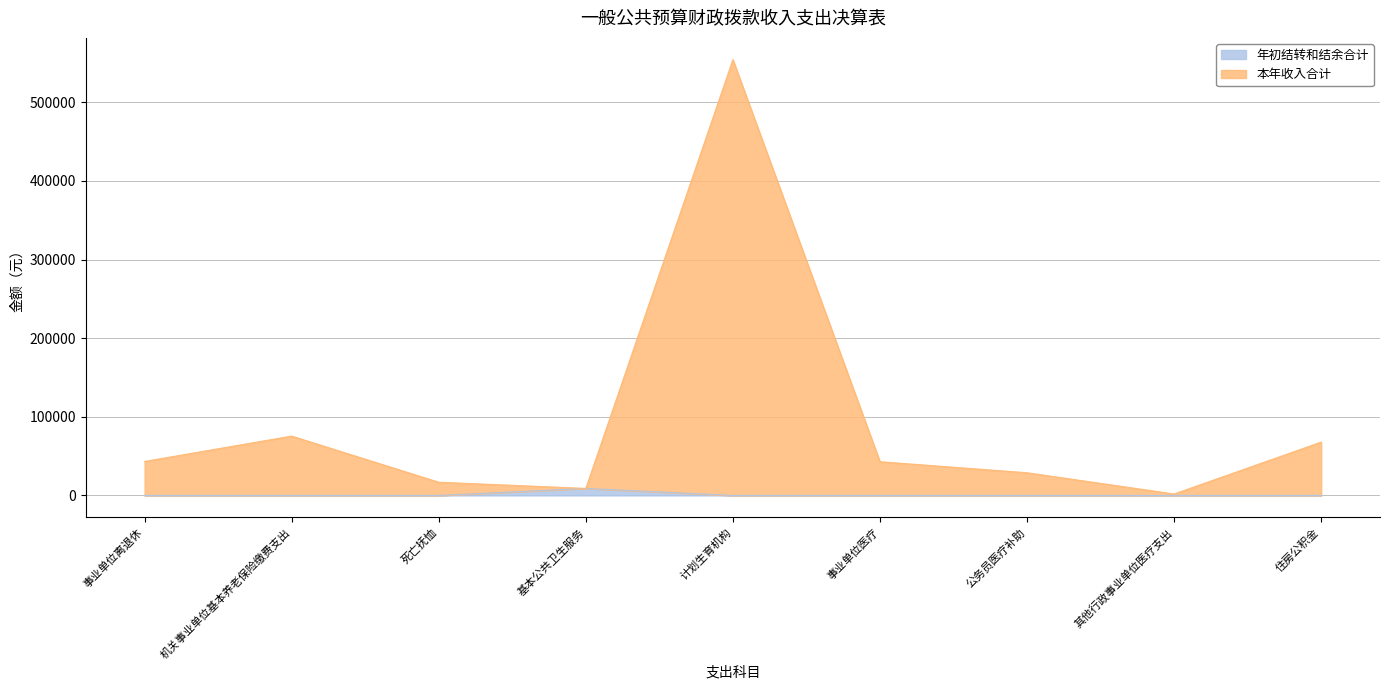

At which label does 年初结转和结余合计 reach its peak?

基本公共卫生服务